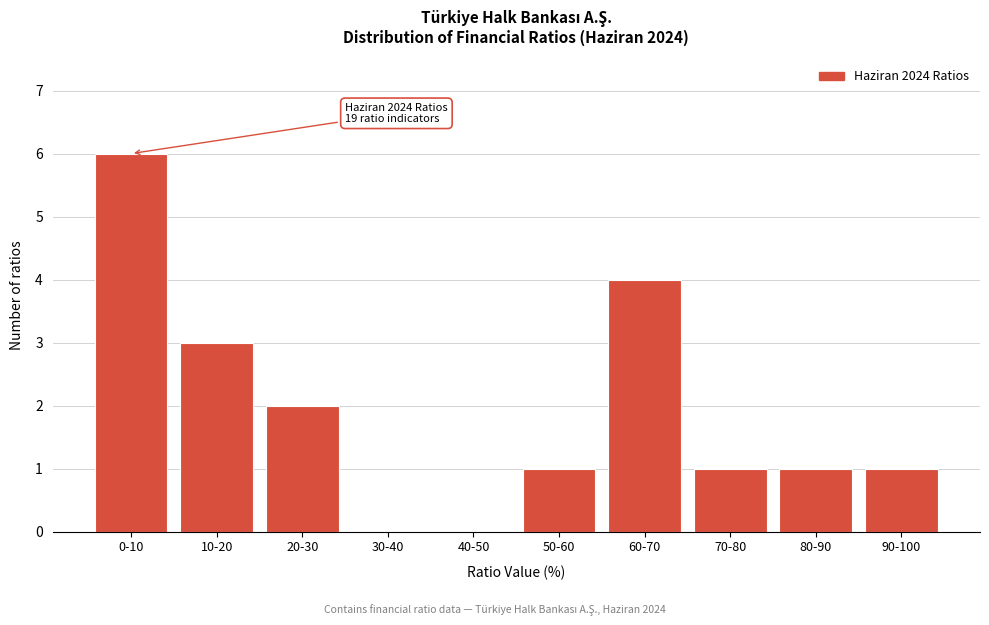

Reading right to left, extract all data points from this chart.

90-100=1	80-90=1	70-80=1	60-70=4	50-60=1	40-50=0	30-40=0	20-30=2	10-20=3	0-10=6